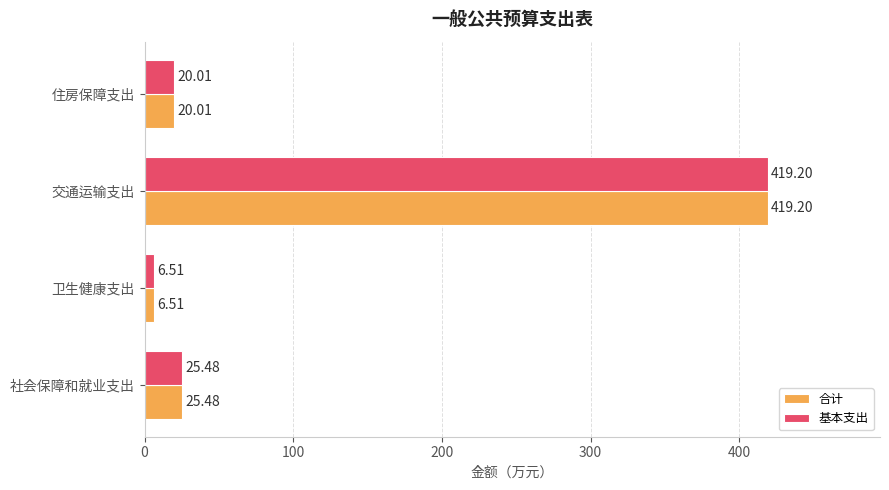

What is the sum of the 基本支出 values at 住房保障支出 and 社会保障和就业支出?

45.5